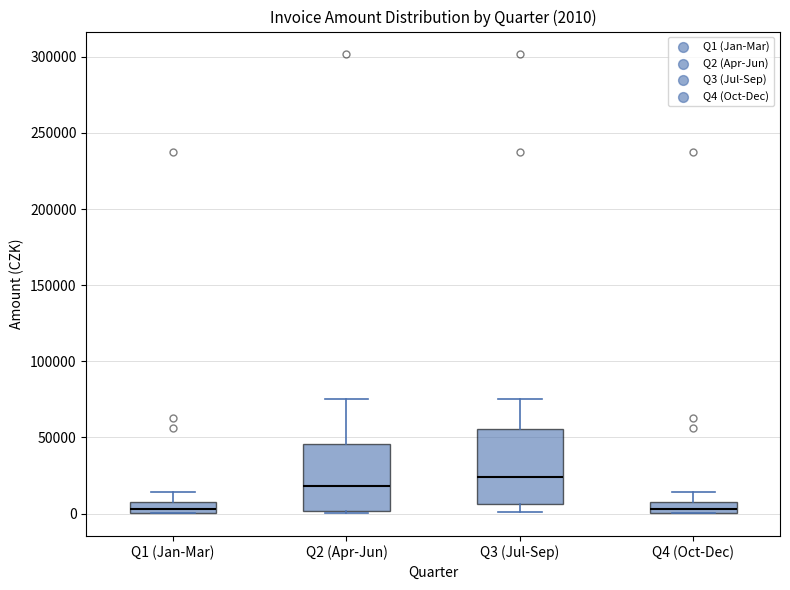

Which box is the tallest, from its lower edge to its upper edge?

Q3 (Jul-Sep)